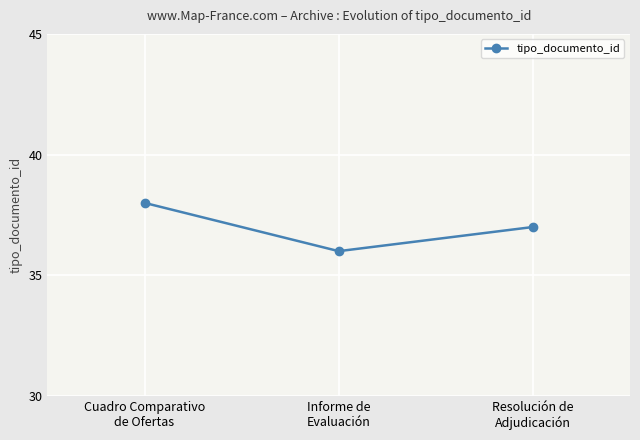

Is this an area chart (filled region under the line)?

No